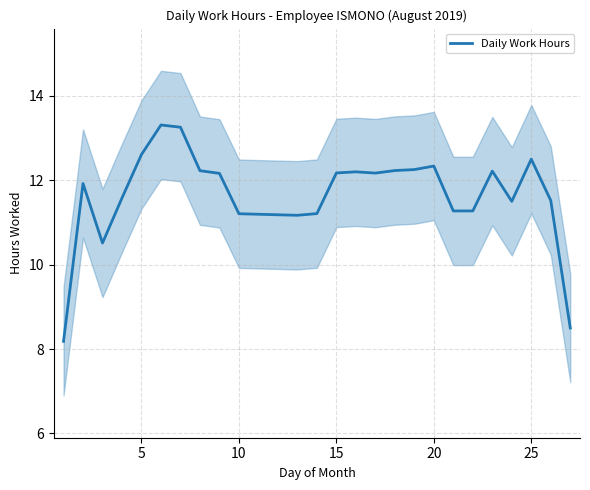

What is the highest value of the Daily Work Hours series?

13.3